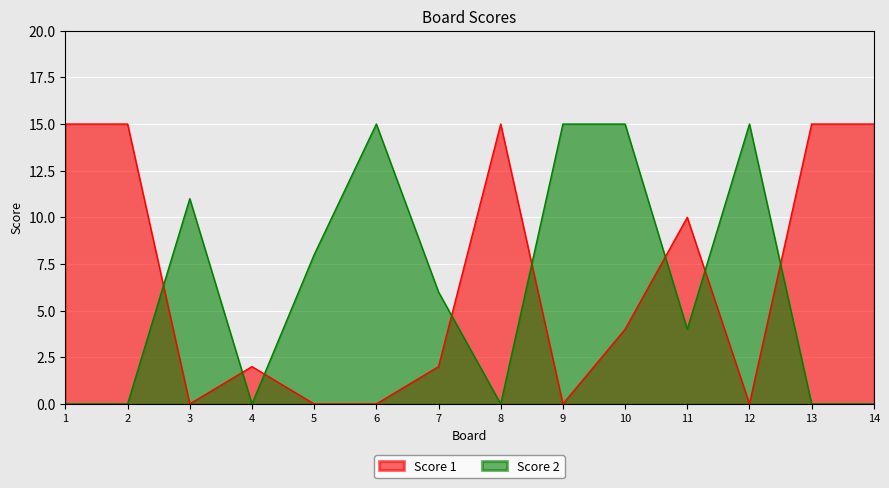

True or false: Score 2 and Score 1 intersect in this chart.

True